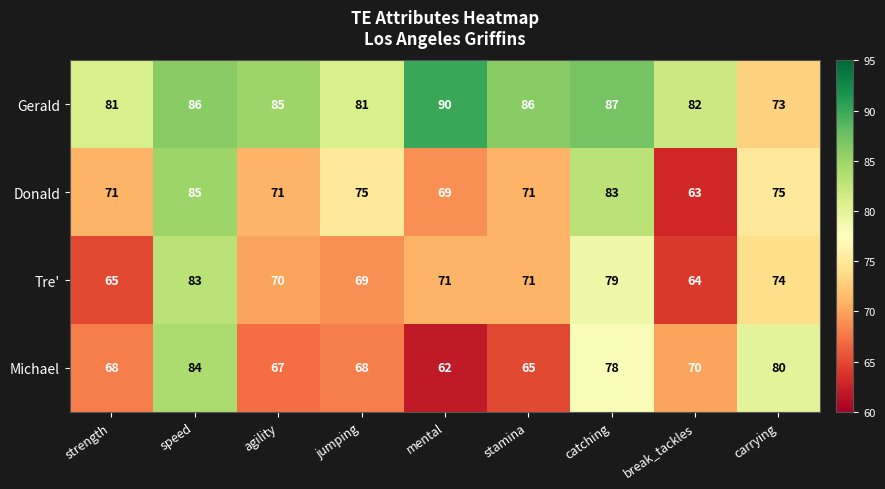

Where is Michael nearest to the value 73?

break_tackles